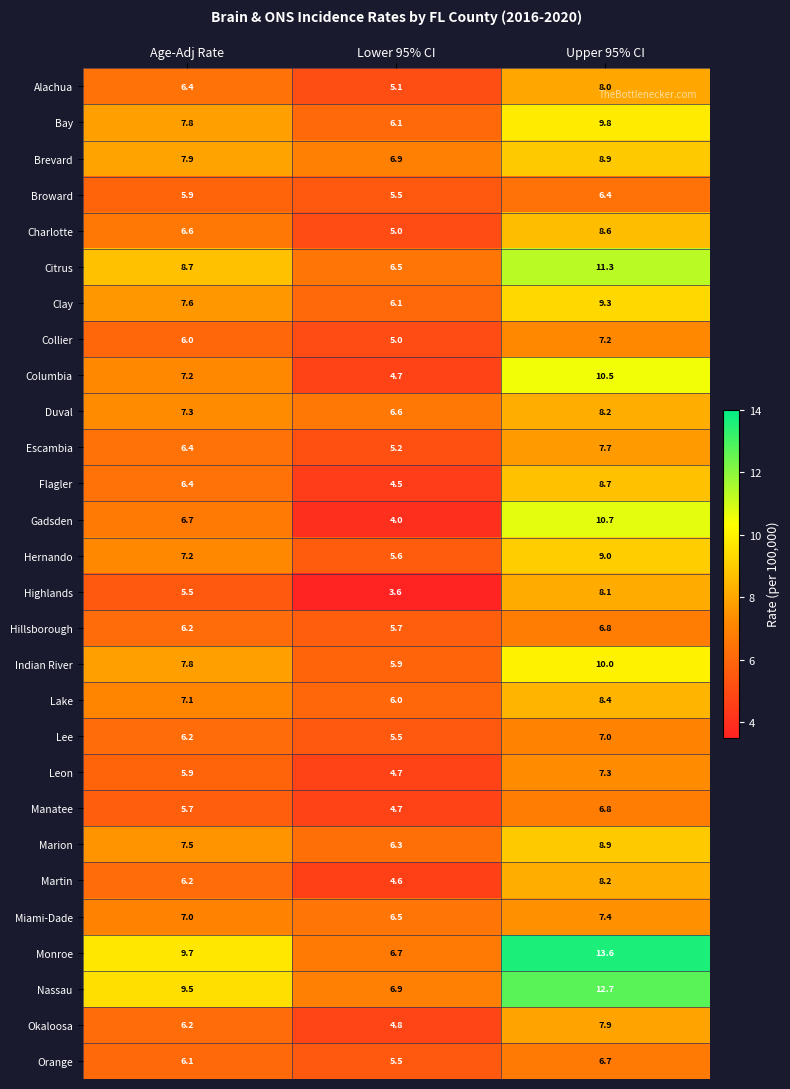

At which category is the sum across all series the highest?

Upper 95% CI